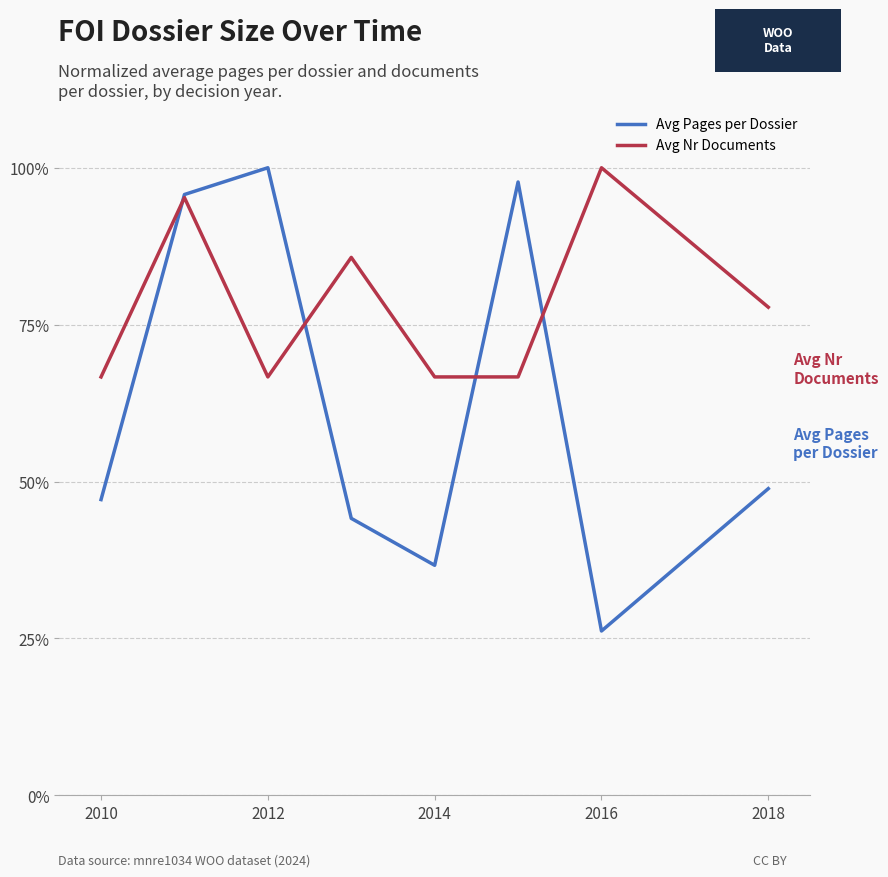

Which series has the largest range (max minus min)?

Avg Pages per Dossier